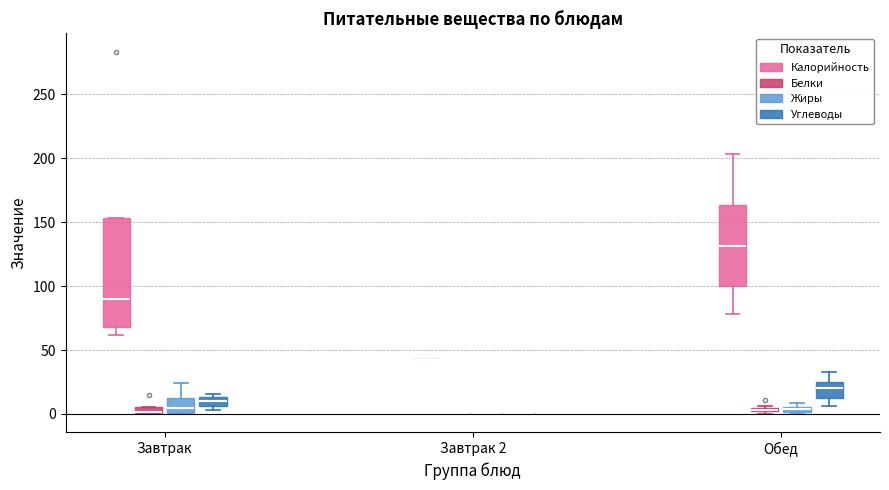

Comparing the boxes themselves (not the whiskers), which one is the tallest?

Завтрак (Калорийность)